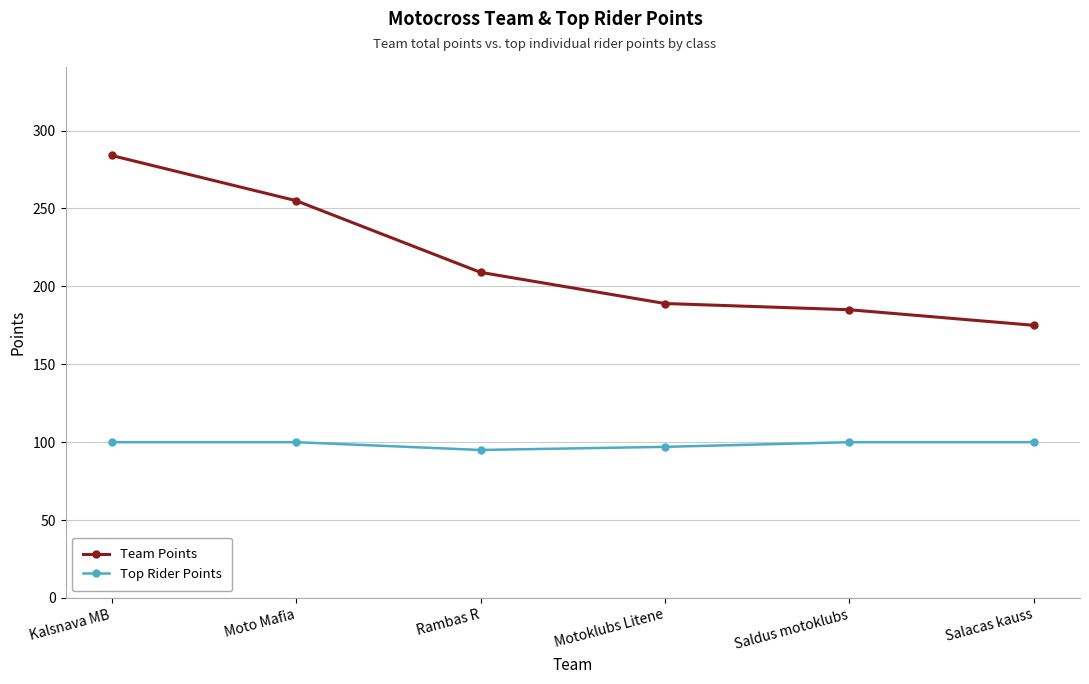

Rank the series by their average value, from lowest to highest.

Top Rider Points, Team Points